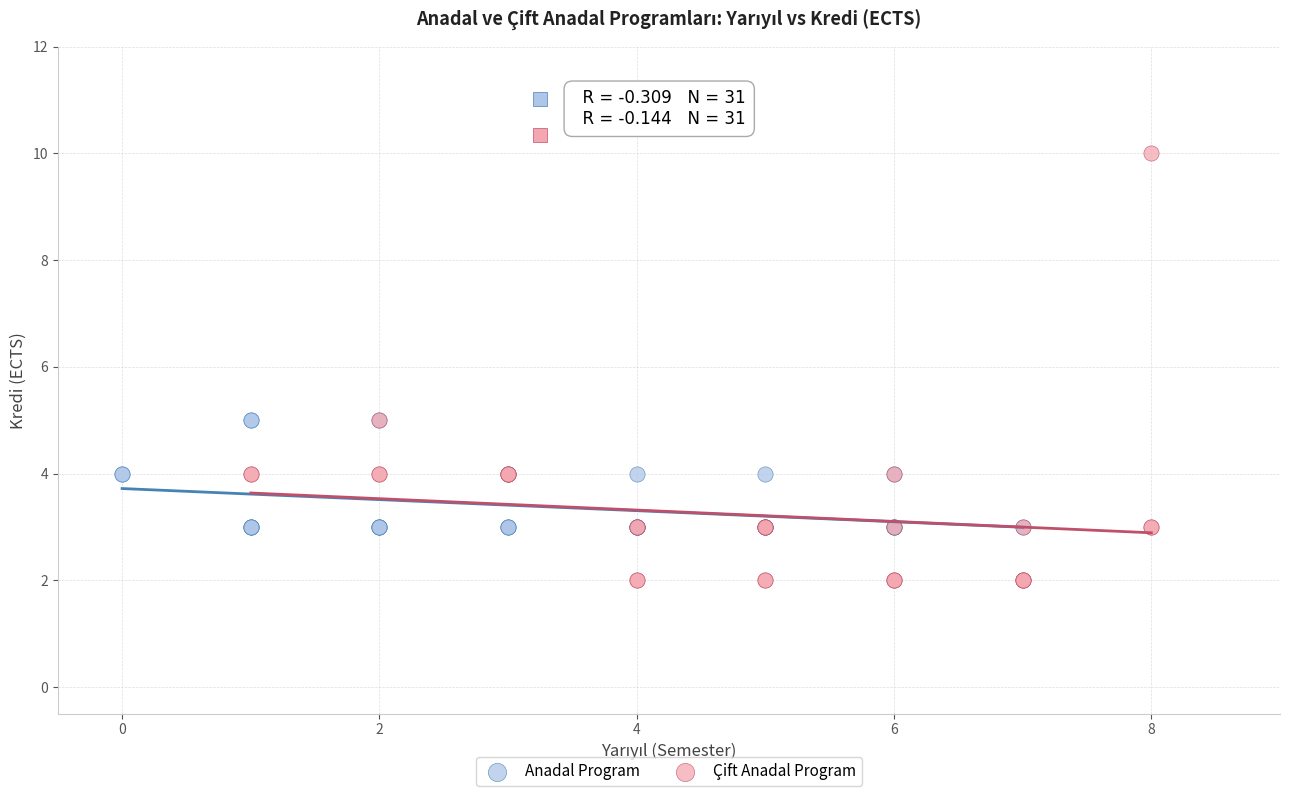

Which series has the largest Y range (max minus min)?

Çift Anadal Program